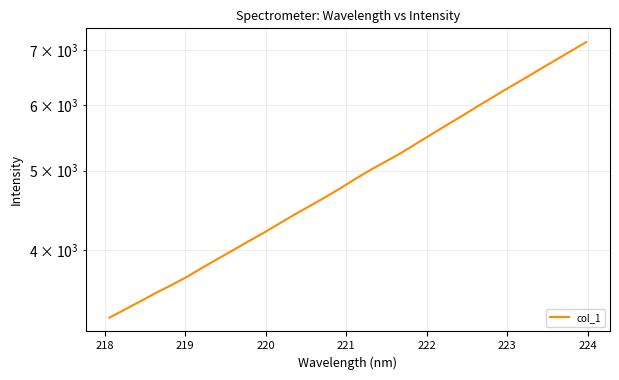

Reading left to right, list all the values displayed in this chart.

3312.4	3388.2	3466.7	3548.4	3625.8	3709.9	3805.9	3900.8	3997.9	4097.7	4197.7	4305.5	4417.6	4525.4	4636.9	4756.0	4885.9	5012.4	5133.0	5257.5	5399.1	5543.4	5689.6	5837.9	5995.2	6151.2	6311.6	6471.8	6639.0	6810.2	6983.2	7162.4